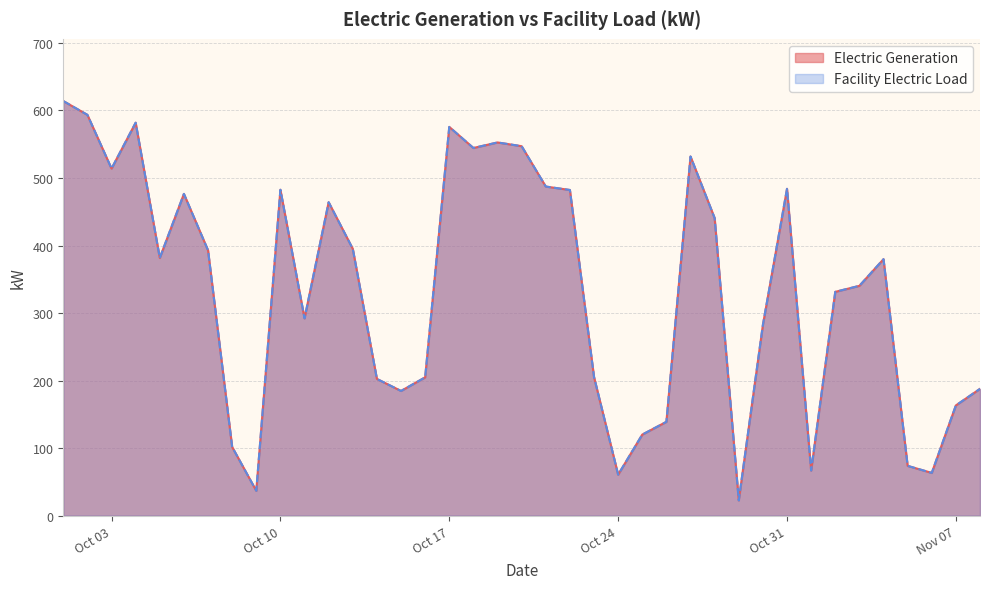

True or false: Electric Generation and Facility Electric Load cross at least once.

False